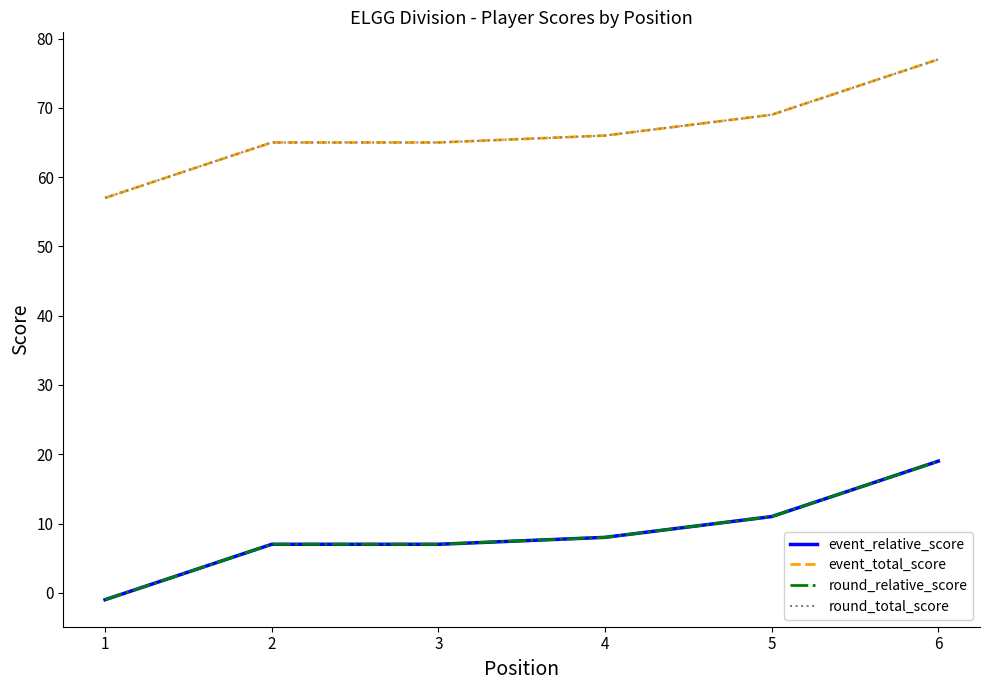

Does the chart display data point markers on the line(s)?

No